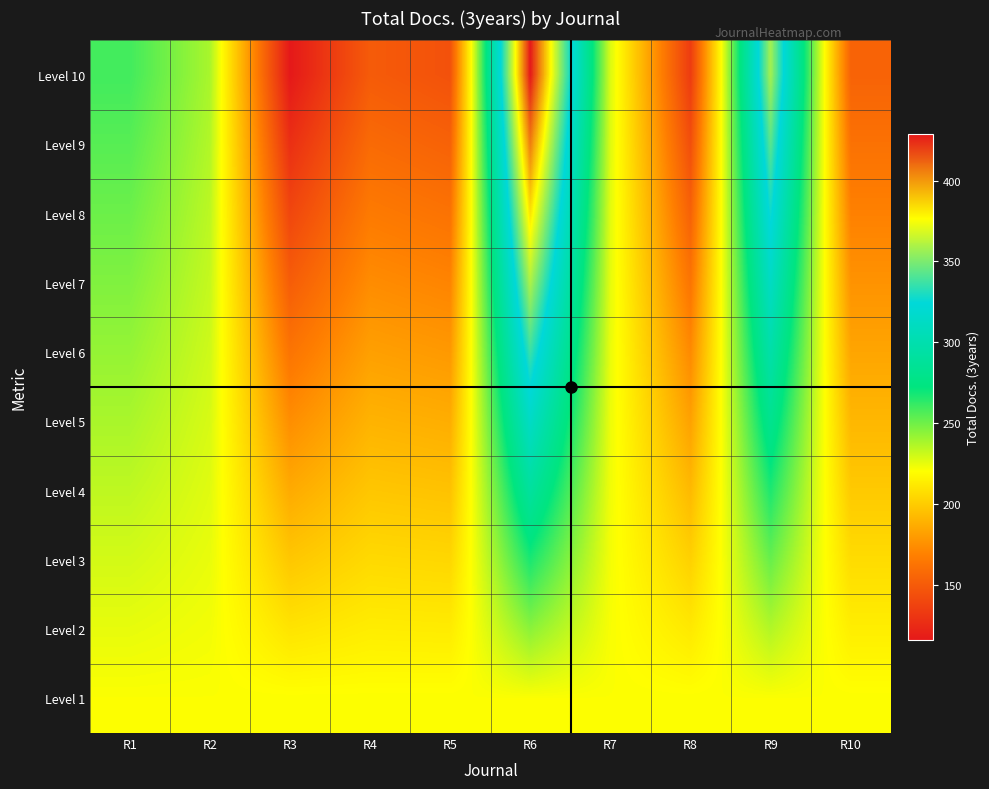

Count the number of categories in the chart.

10